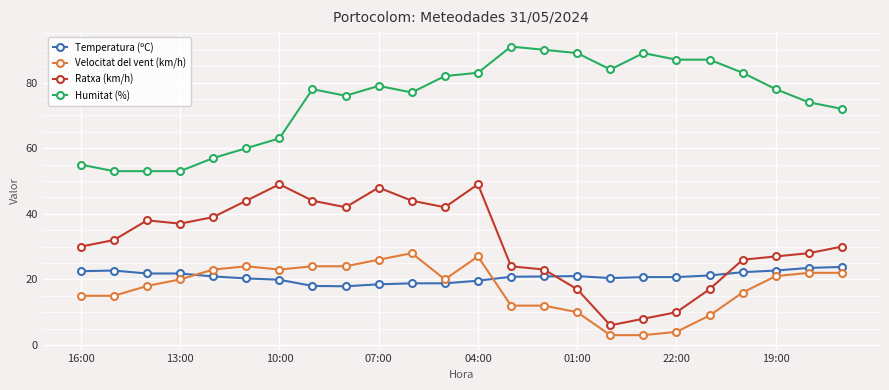

What is the value of the Ratxa (km/h) point at the 19th from the left?

10.0